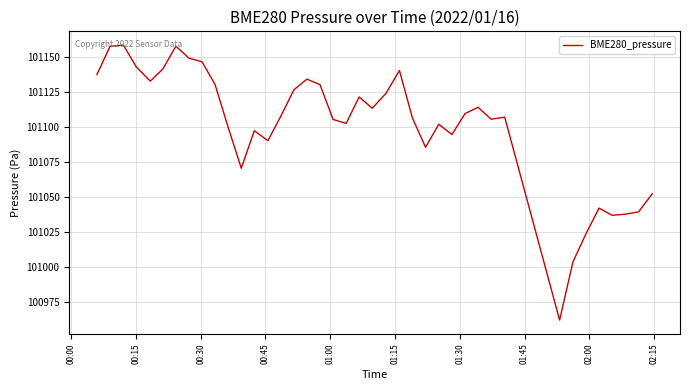

What is the smallest value displayed?

100962.4